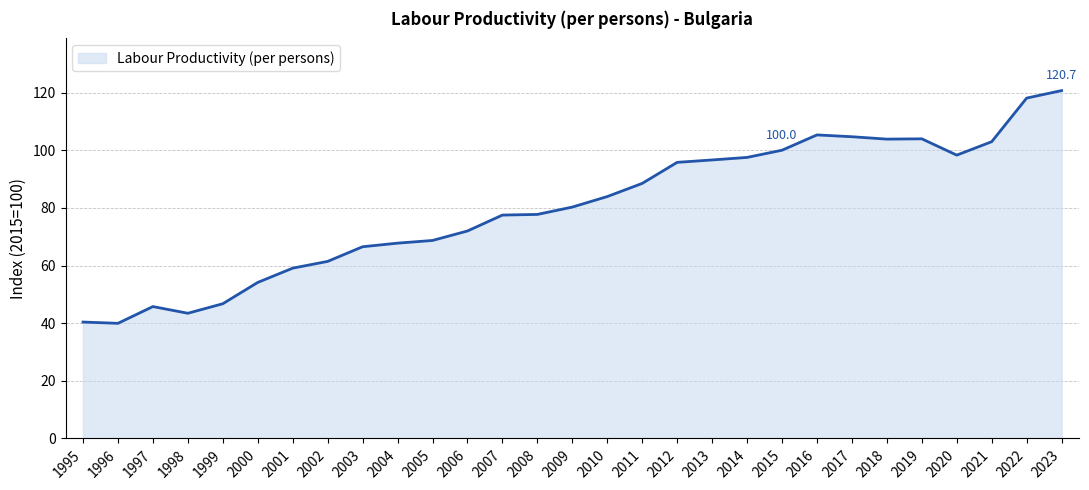

What is the difference between the values at 1999 and 2013?

49.9